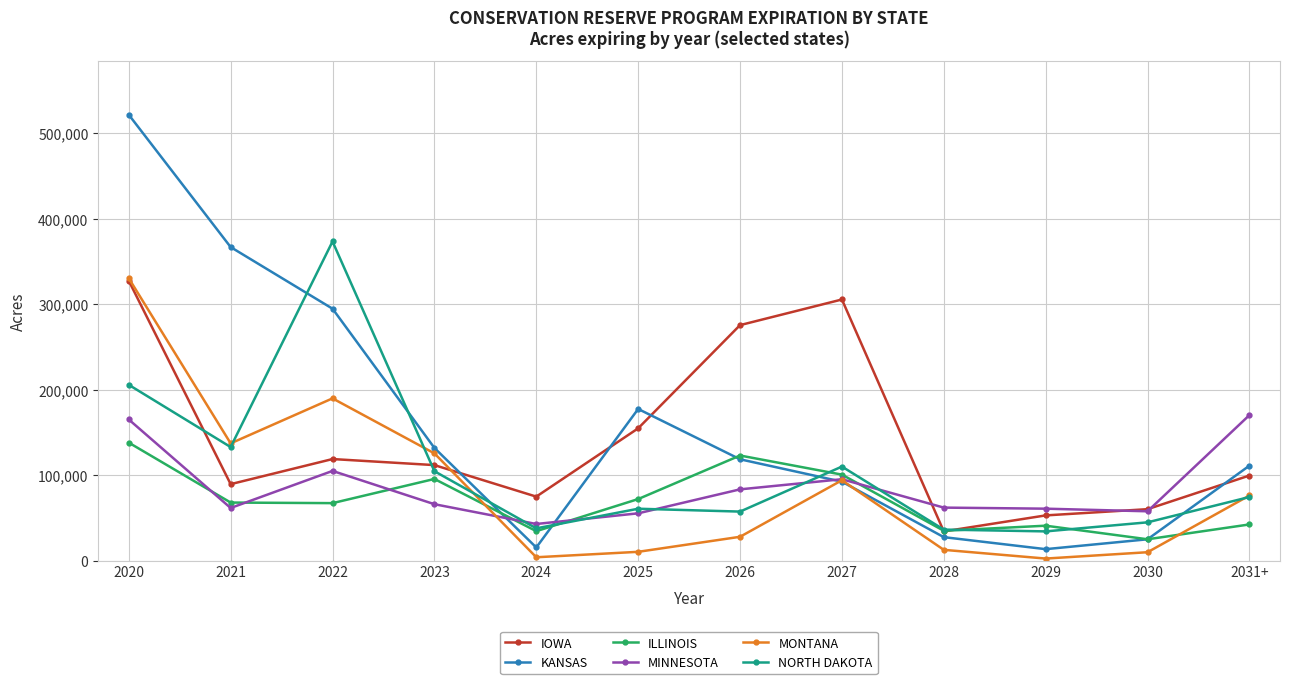

How many lines are shown in the chart?

6